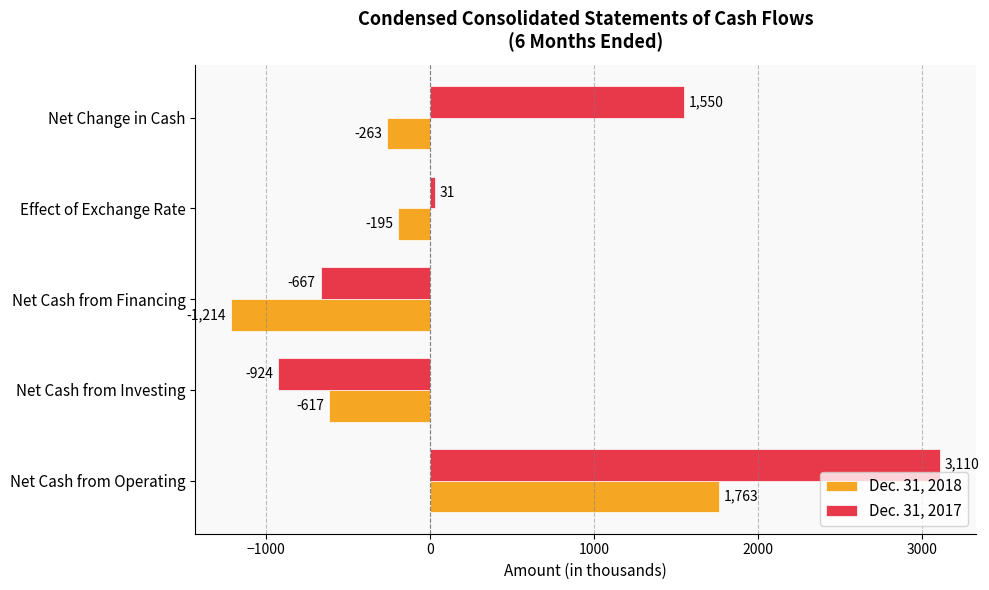

The Dec. 31, 2017 series shows -1607 at Net Cash from Investing. True or false?

False